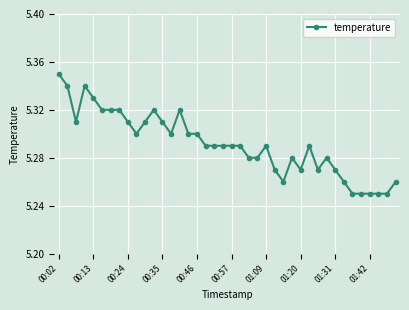

What is the sum of all values?

211.7